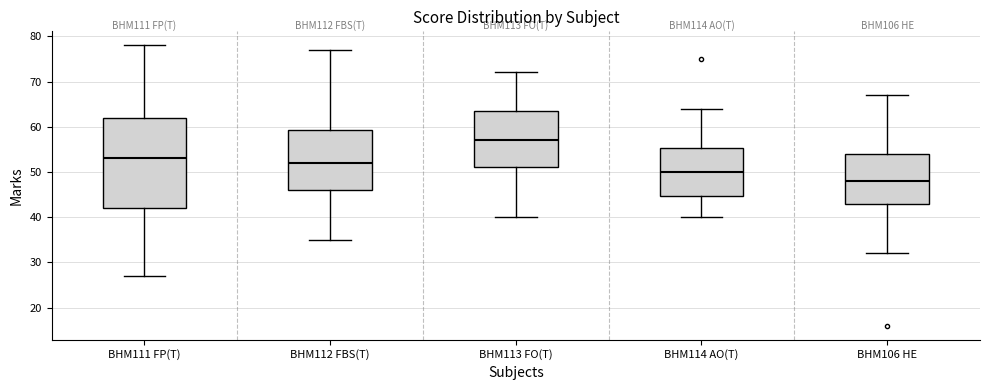

Which box's median line is the highest?

BHM113 FO(T)